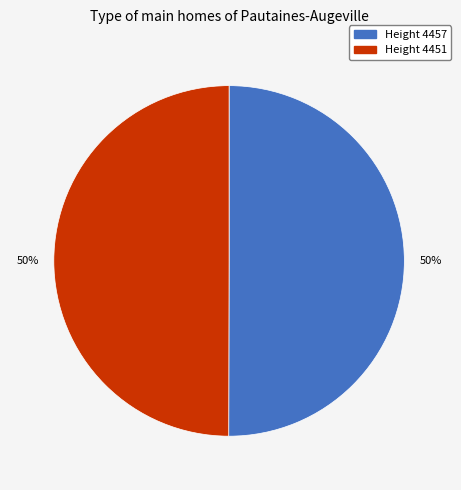

Count the number of slices in the pie.

2